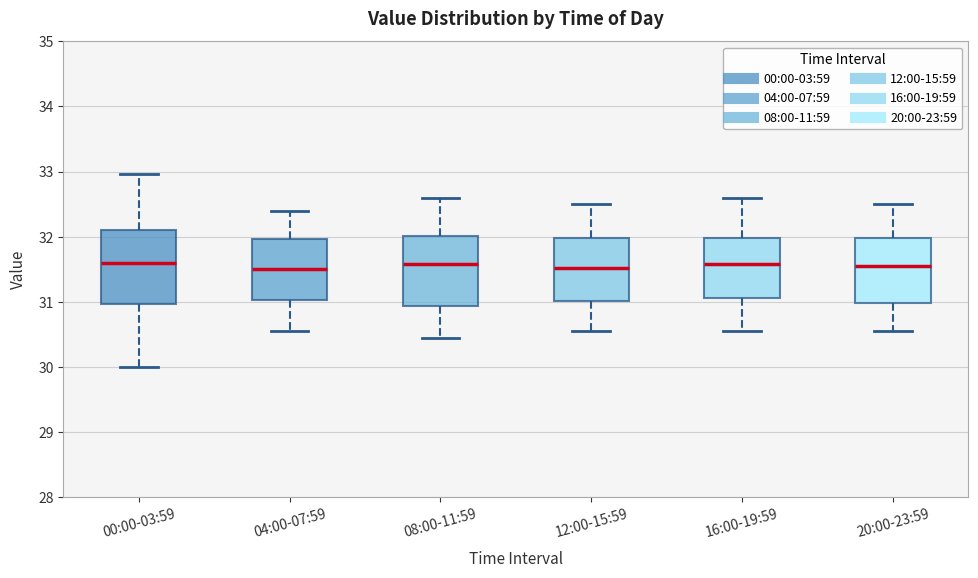

Reading left to right, read every box against the y-axis: the position of its median line, the range the box covers, and the ends of its whiskers. The values are not printed on the chart, so give them approximately, as read against the axis.

00:00-03:59: median 31.6, box 31.0 to 32.1, whiskers 30.0 to 33.0
04:00-07:59: median 31.5, box 31.0 to 32.0, whiskers 30.6 to 32.4
08:00-11:59: median 31.6, box 30.9 to 32.0, whiskers 30.5 to 32.6
12:00-15:59: median 31.5, box 31.0 to 32.0, whiskers 30.6 to 32.5
16:00-19:59: median 31.6, box 31.1 to 32.0, whiskers 30.6 to 32.6
20:00-23:59: median 31.6, box 31.0 to 32.0, whiskers 30.6 to 32.5